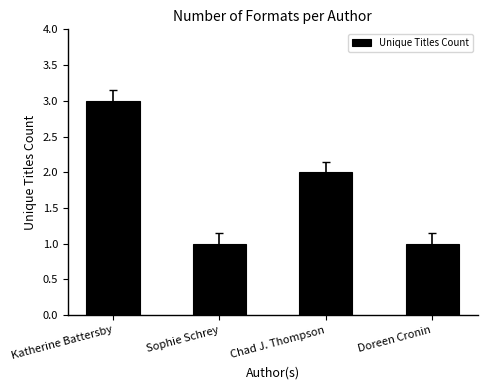

Reading left to right, list all the values displayed in this chart.

Katherine Battersby=3	Sophie Schrey=1	Chad J. Thompson=2	Doreen Cronin=1